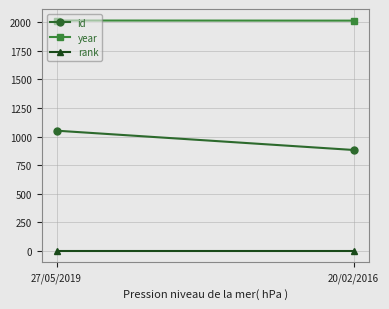

Which series has the largest total across all categories?

year